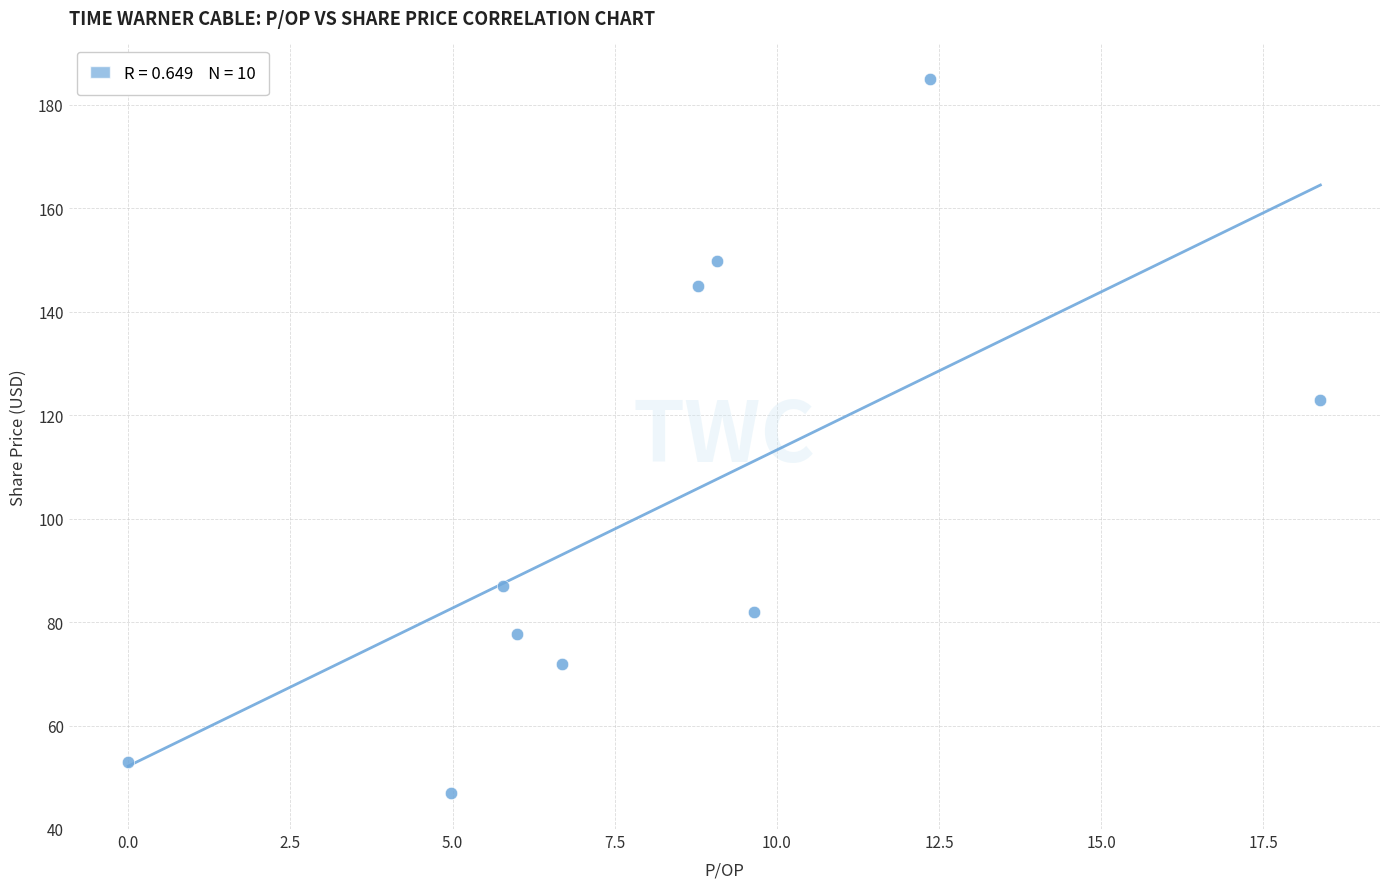

What is the range of Y values (max minus min)?

138.1